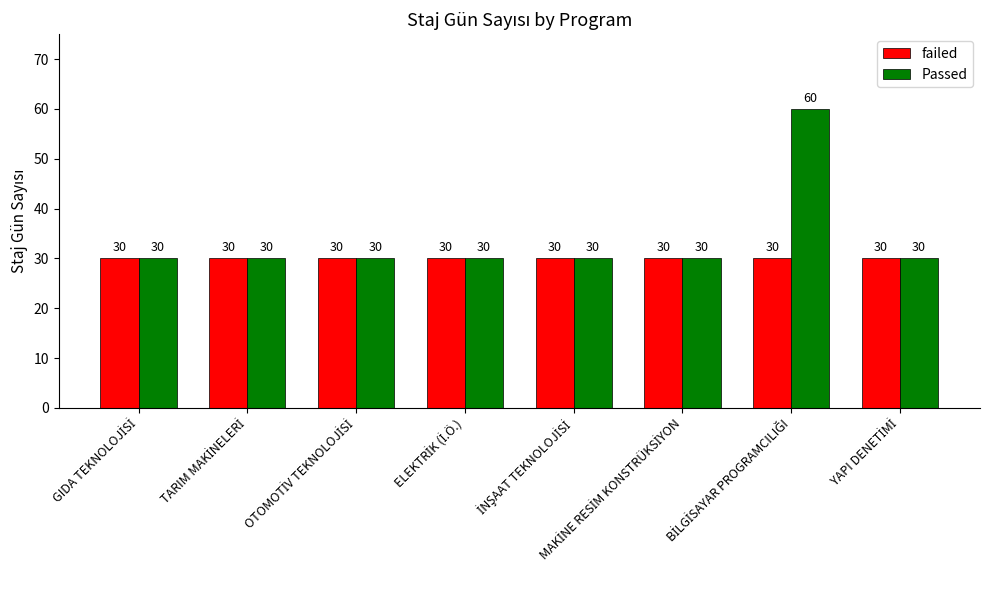

How many bars are there in total?

16